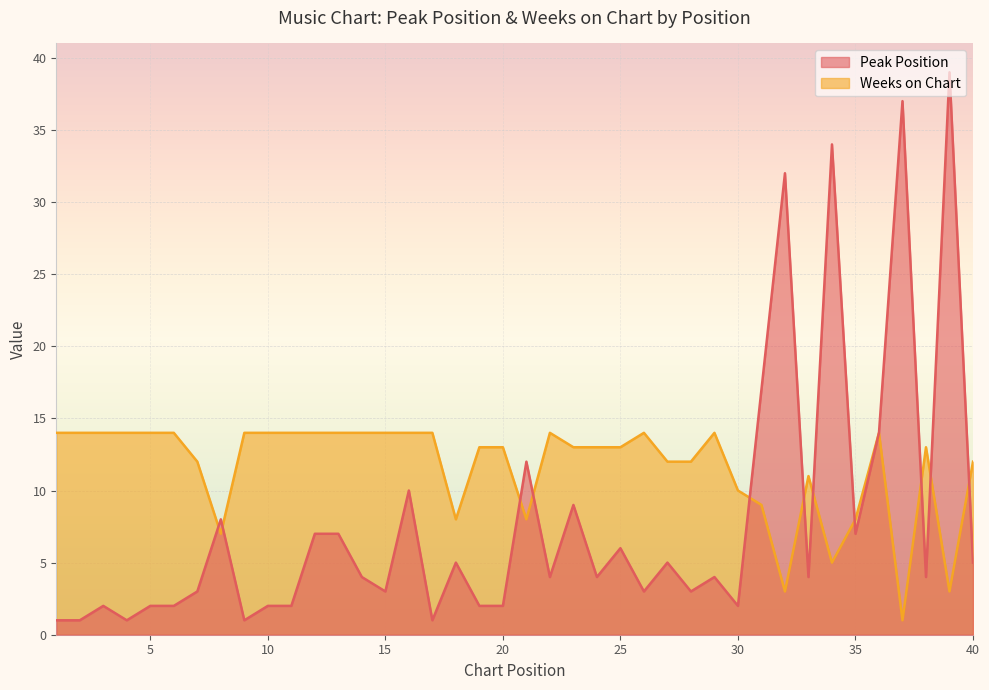

The Weeks on Chart series shows 14 at 4. True or false?

True